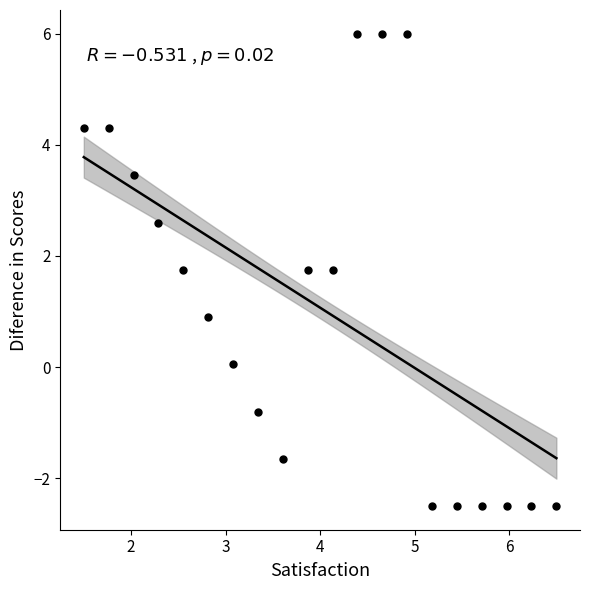

What is the range of Y values (max minus min)?

8.5